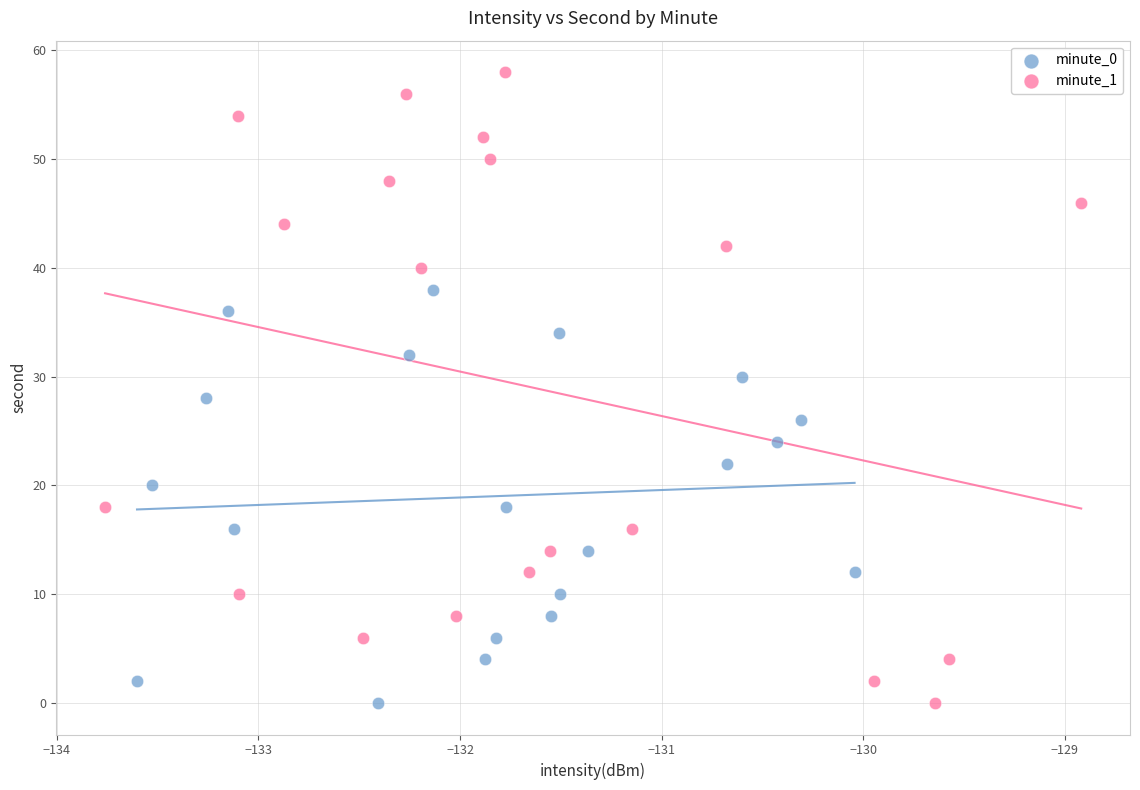

Which series reaches the maximum Y coordinate?

minute_1